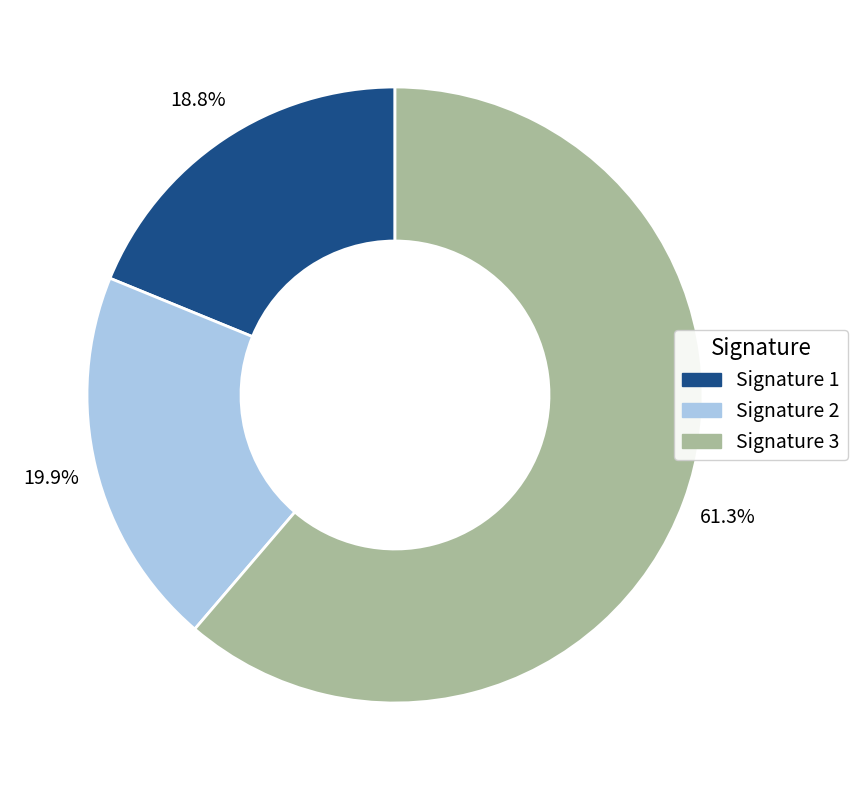

What is the ratio of the value at Signature 3 to the value at Signature 1?

3.3